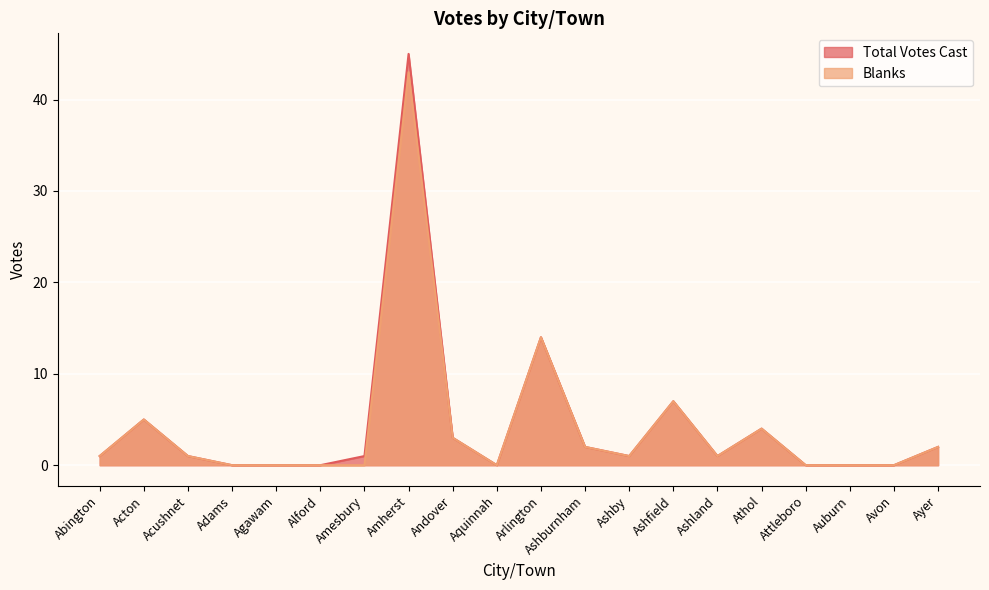

Does the chart display data point markers on the line(s)?

No